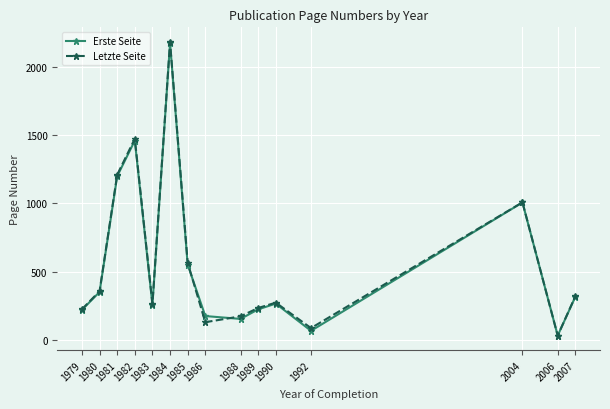

The value of Letzte Seite at 1984 is 2901.2. True or false?

False